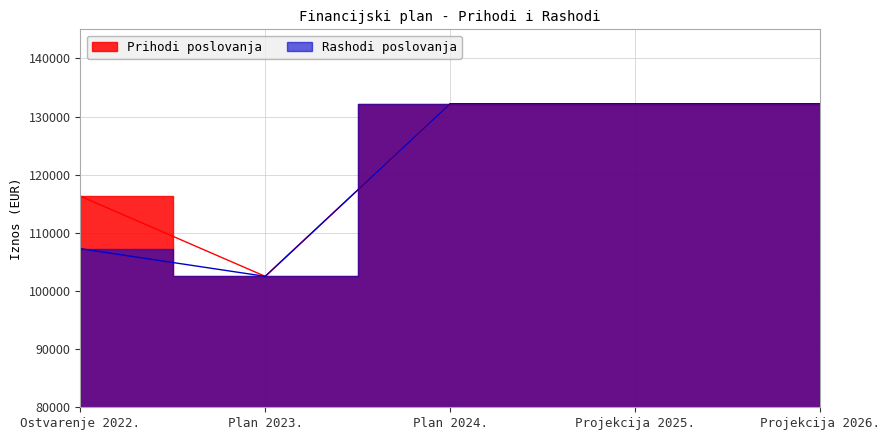

Is it true that Prihodi poslovanja equals 116312.7 at Ostvarenje 2022.?

True